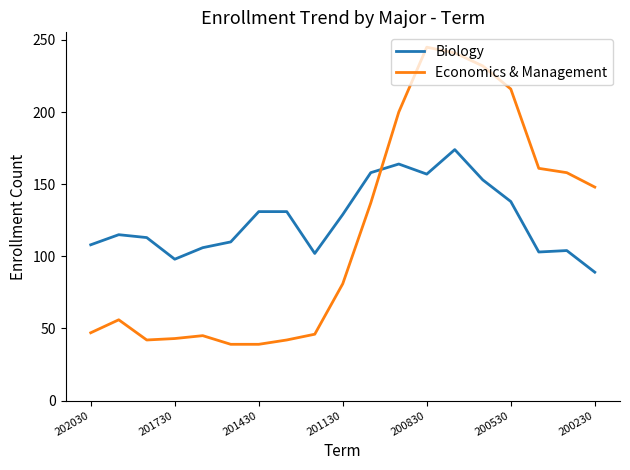

What is the minimum value for Economics & Management?

39